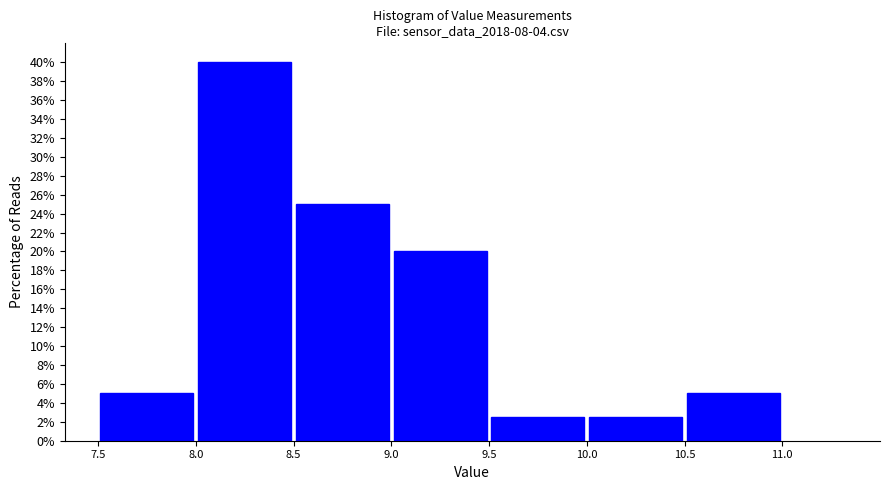

Reading left to right, transcribe this chart: for each bar, give the range it covers on the x-axis and its height. The values are not printed on the chart, so give them approximately, as read against the axis.

7.5 to 8.0: 5.0
8.0 to 8.5: 40.0
8.5 to 9.0: 25.0
9.0 to 9.5: 20.0
9.5 to 10.0: 2.6
10.0 to 10.5: 2.6
10.5 to 11.0: 5.0